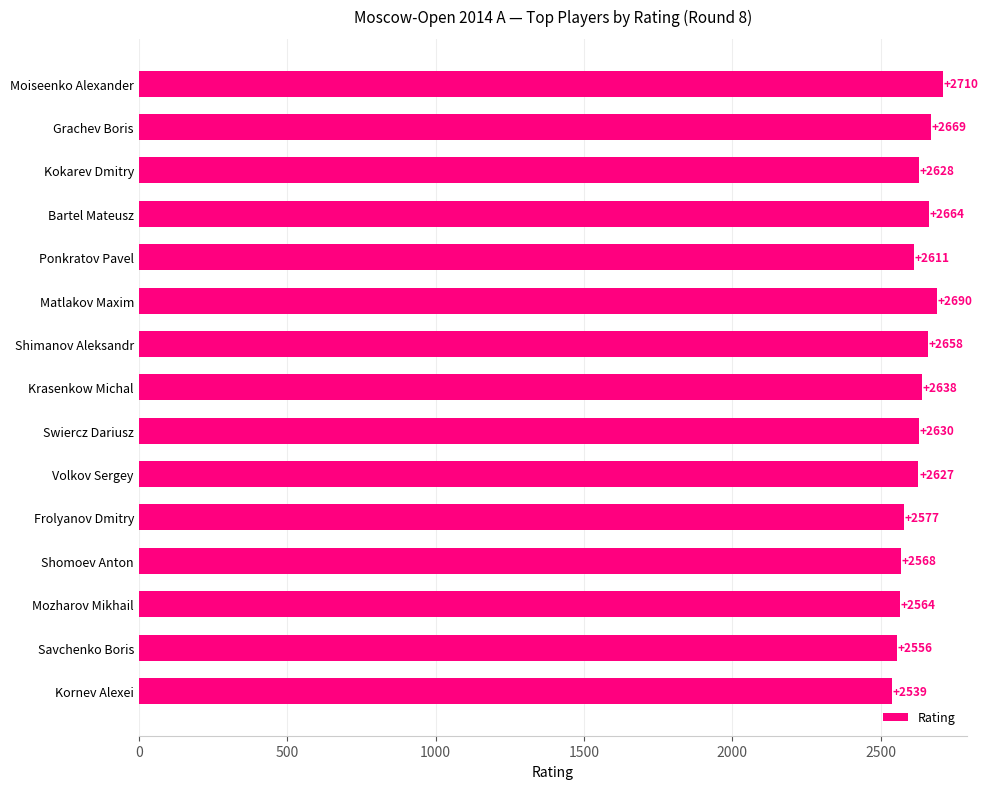

What is the average value?

2622